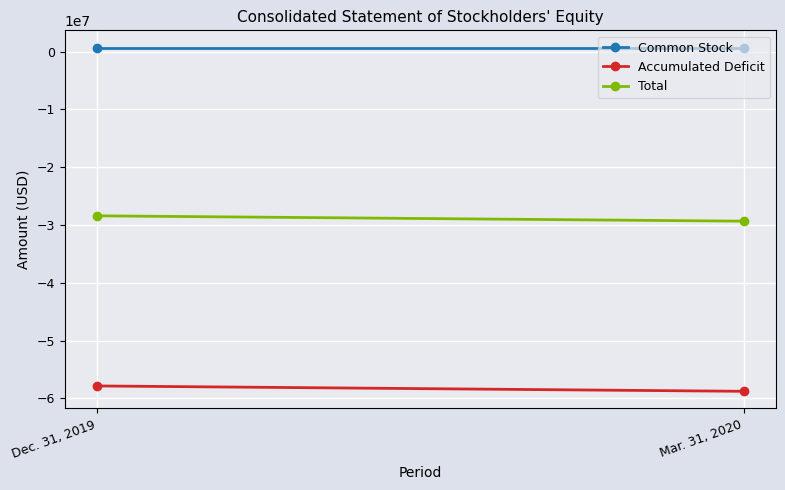

Reading left to right, transcribe all the data shown in this chart.

Common Stock: 716617	716617
Accumulated Deficit: -57837687	-58766033
Total: -28401814	-29330160